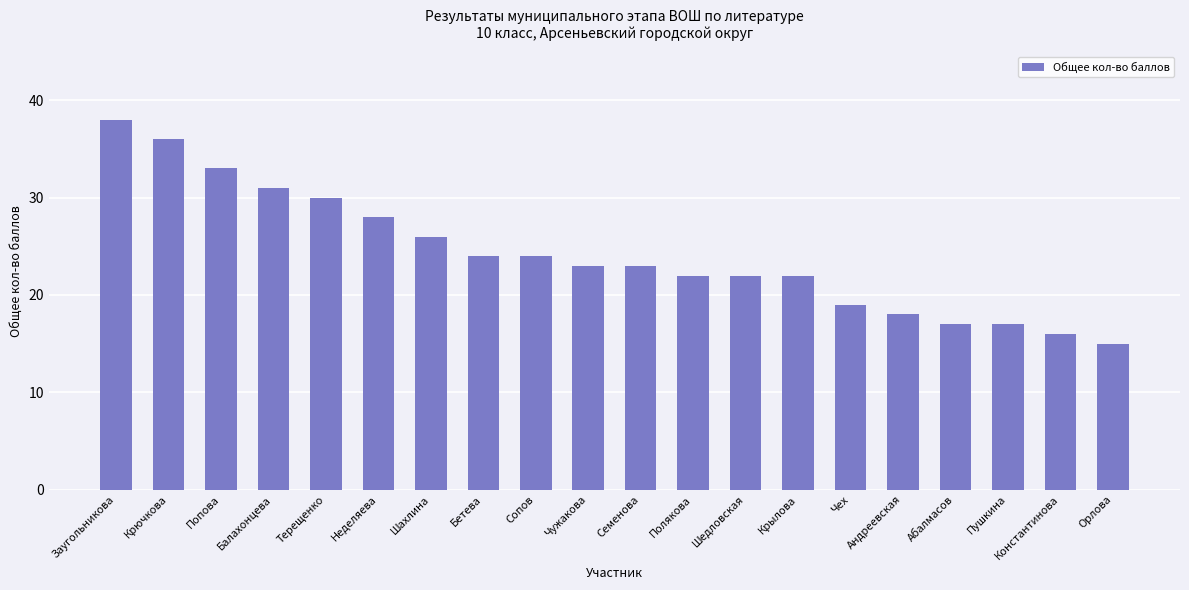

What is the change in value from Крылова to Орлова?

-7